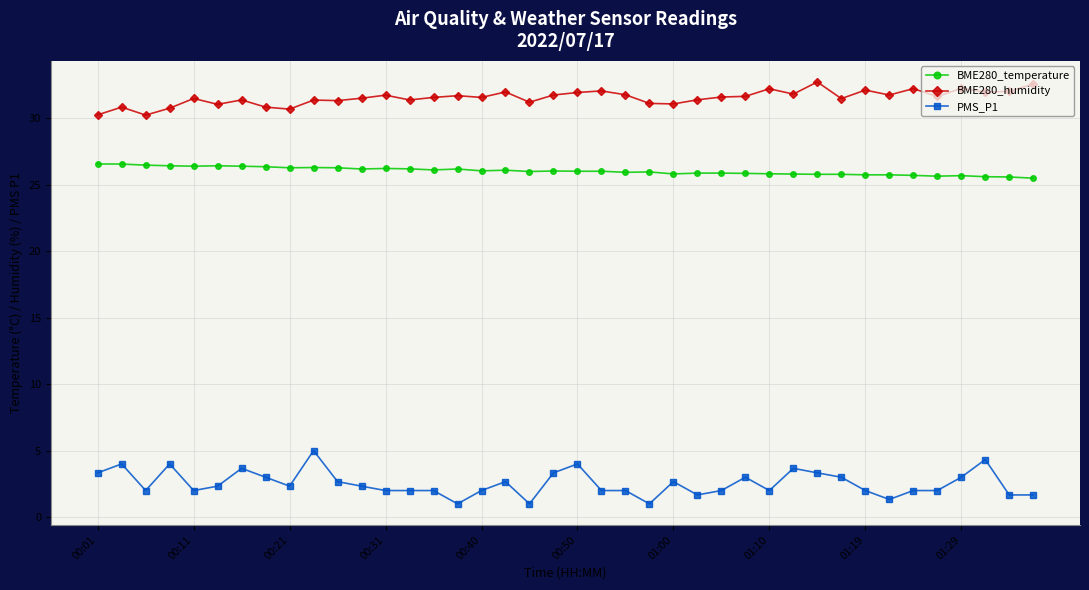

Rank the series by their maximum value, from highest to lowest.

BME280_humidity, BME280_temperature, PMS_P1